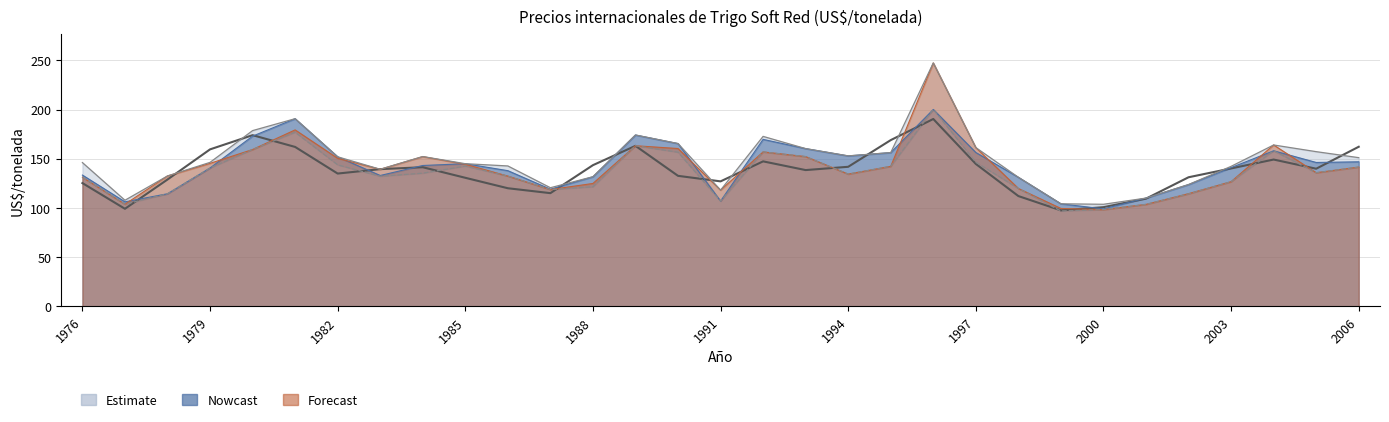

Reading right to left, list all the values displayed in this chart.

Enero: 2006=147.0	2005=146.3	2004=158.2	2003=141.1	2002=123.9	2001=110.1	2000=99.1	1999=104.3	1998=131.2	1997=156.4	1996=200.2	1995=156.3	1994=153.0	1993=160.4	1992=169.8	1991=107.1	1990=165.5	1989=174.2	1988=131.8	1987=119.1	1986=138.0	1985=145.1	1984=143.2	1983=133.1	1982=152.1	1981=190.8	1980=173.1	1979=140.7	1978=114.5	1977=106.3	1976=133.5
Promedio: 2006=162.3	2005=139.9	2004=149.3	2003=140.2	2002=131.3	2001=109.5	2000=100.9	1999=97.6	1998=112.2	1997=144.8	1996=190.5	1995=169.0	1994=141.9	1993=138.6	1992=147.4	1991=127.1	1990=132.7	1989=163.2	1988=143.6	1987=115.1	1986=120.1	1985=130.7	1984=141.5	1983=139.5	1982=135.0	1981=162.1	1980=174.1	1979=159.6	1978=129.0	1977=99.2	1976=125.4
Marzo: 2006=141.6	2005=135.9	2004=158.2	2003=126.8	2002=114.4	2001=103.7	2000=98.4	1999=97.0	1998=119.9	1997=146.6	1996=200.2	1995=142.4	1994=134.5	1993=152.3	1992=157.0	1991=107.1	1990=156.8	1989=163.3	1988=121.6	1987=118.8	1986=132.4	1985=142.7	1984=135.4	1983=132.3	1982=143.9	1981=177.1	1980=159.5	1979=140.7	1978=114.5	1977=103.9	1976=131.3
Abril: 2006=141.6	2005=135.9	2004=164.1	2003=126.8	2002=114.6	2001=103.7	2000=98.4	1999=99.5	1998=119.9	1997=161.4	1996=247.5	1995=142.4	1994=134.5	1993=152.3	1992=157.0	1991=118.2	1990=160.5	1989=163.3	1988=125.0	1987=118.8	1986=132.4	1985=144.5	1984=152.3	1983=139.4	1982=150.5	1981=179.4	1980=159.5	1979=145.4	1978=132.6	1977=103.9	1976=131.3